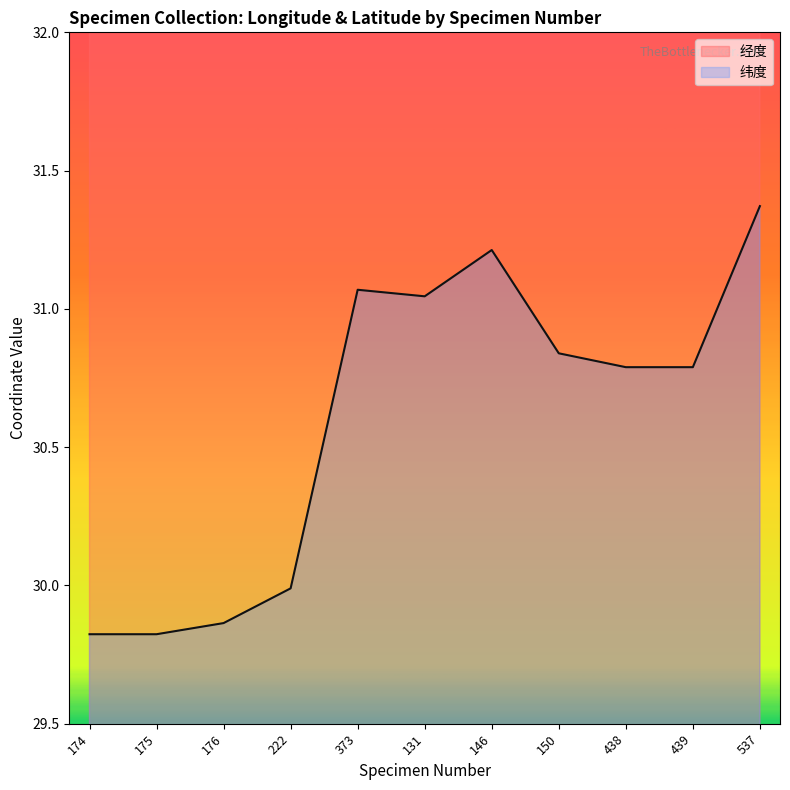

Which series has the largest range (max minus min)?

经度